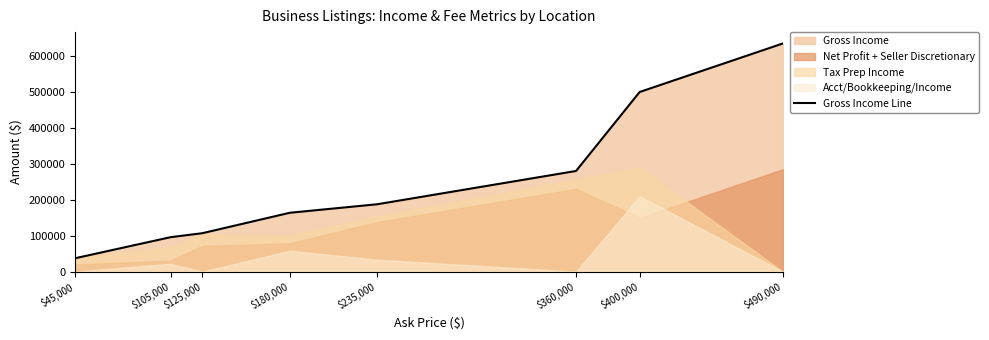

The chart shows a value of 101337 at $360,000. True or false?

False